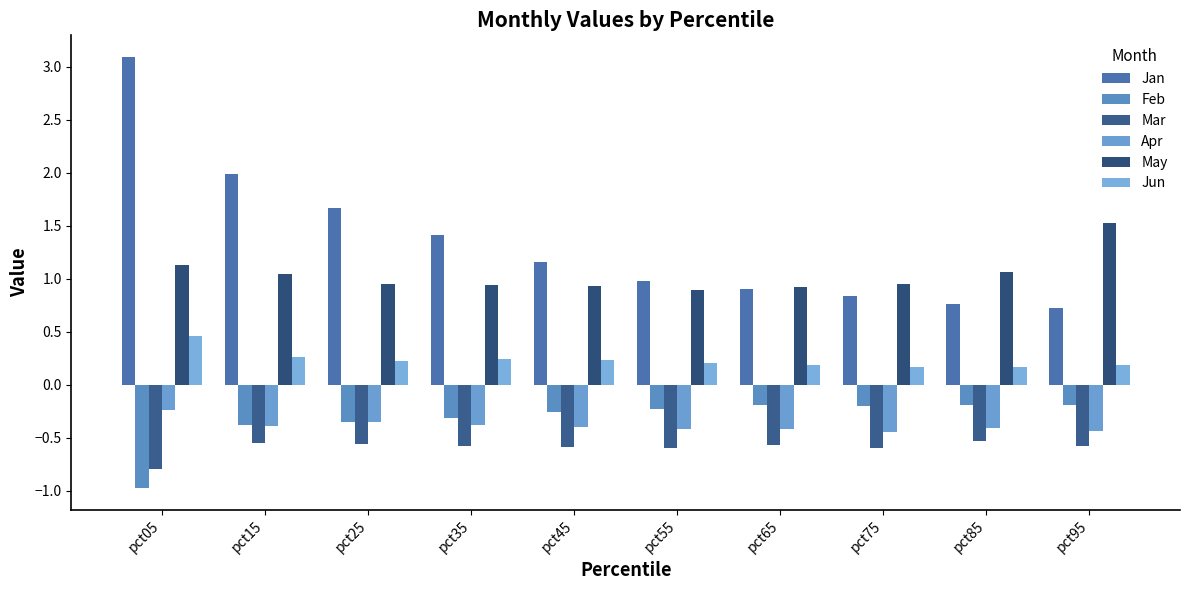

Is the value of Feb at pct35 greater than the value of Jan at pct65?

No